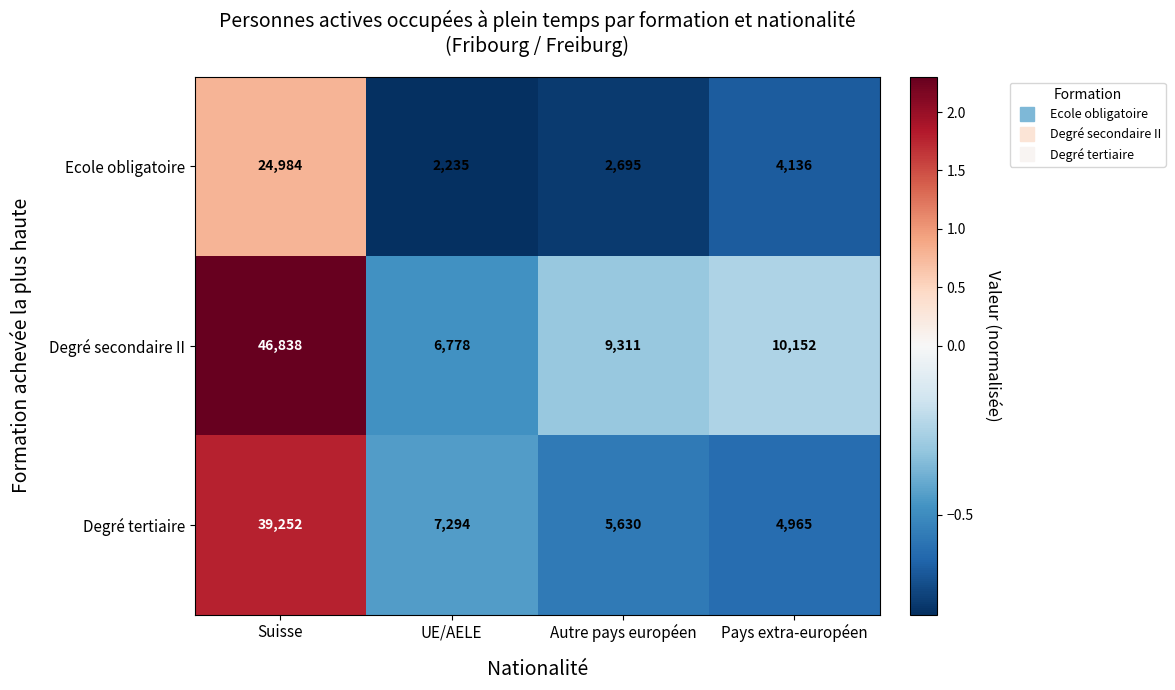

What is the minimum value shown in the chart?

2235